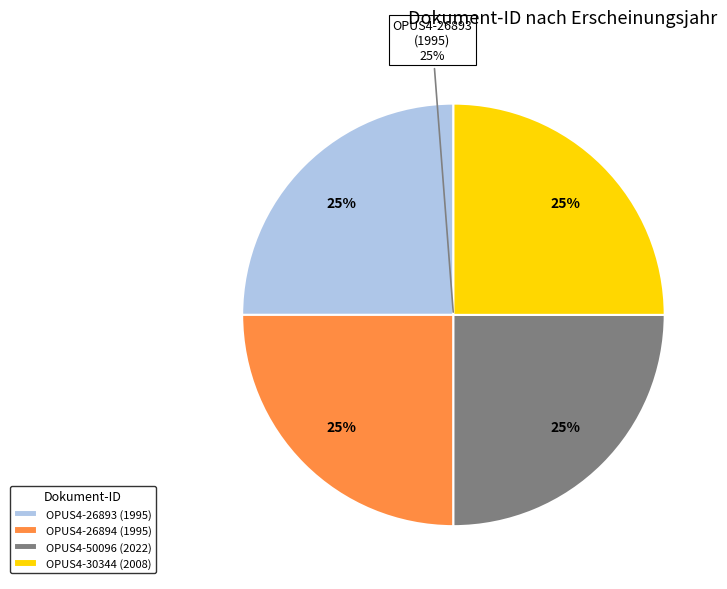

The OPUS4-30344 (2008) slice represents 18% of the pie. True or false?

False